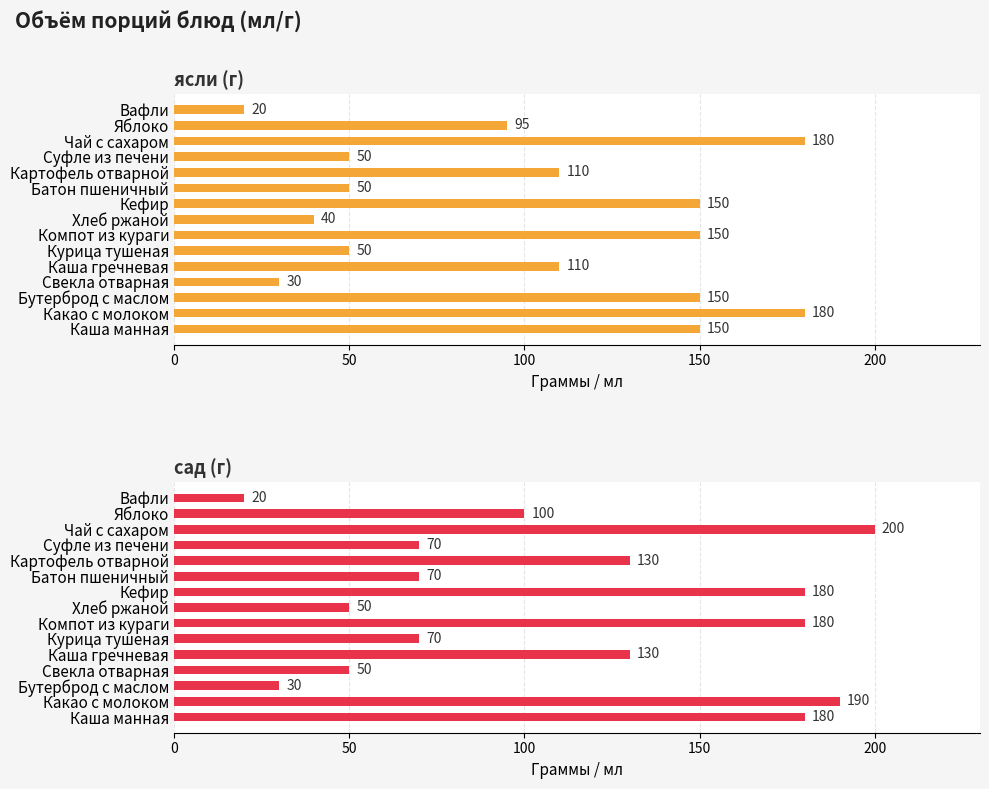

True or false: ясли (г) has a value of 150 at Бутерброд с маслом.

True